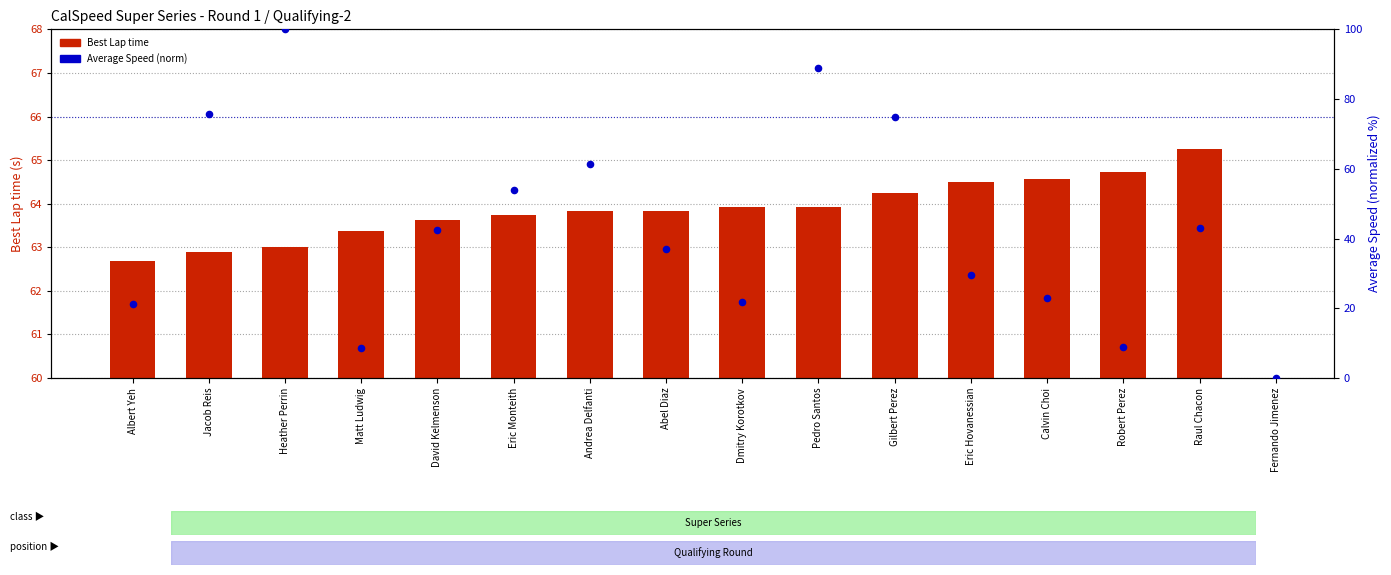

Which series has the largest total across all categories?

Average Speed (norm)